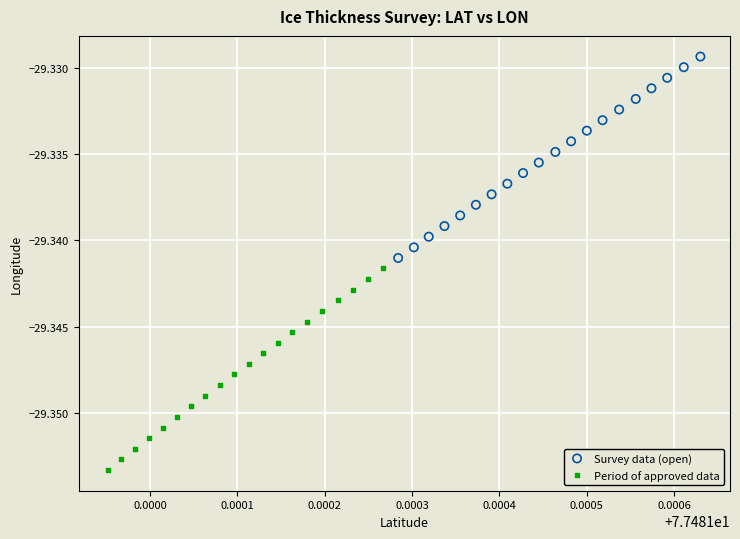

Which series reaches the minimum Y coordinate?

Period of approved data